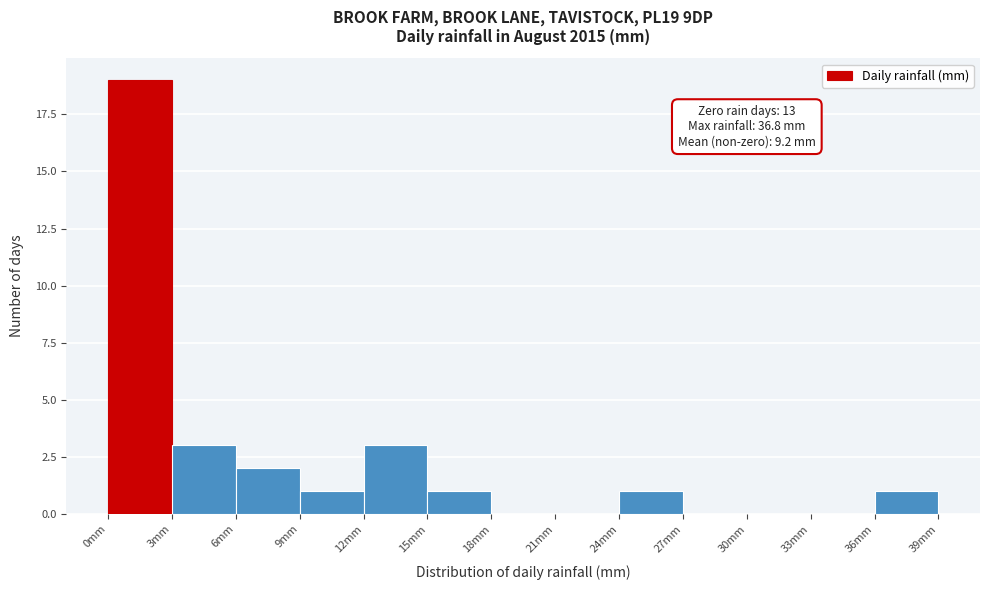

Over which range of the x-axis is the bar tallest?

0 to 3